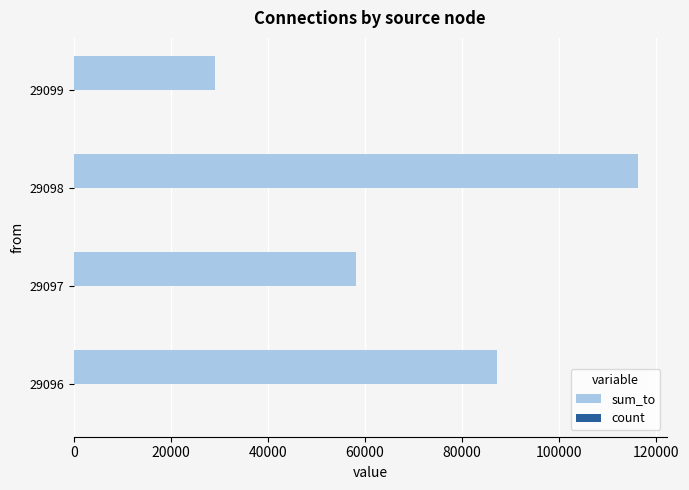

Between 29097 and 29098, which series saw the biggest shift?

sum_to